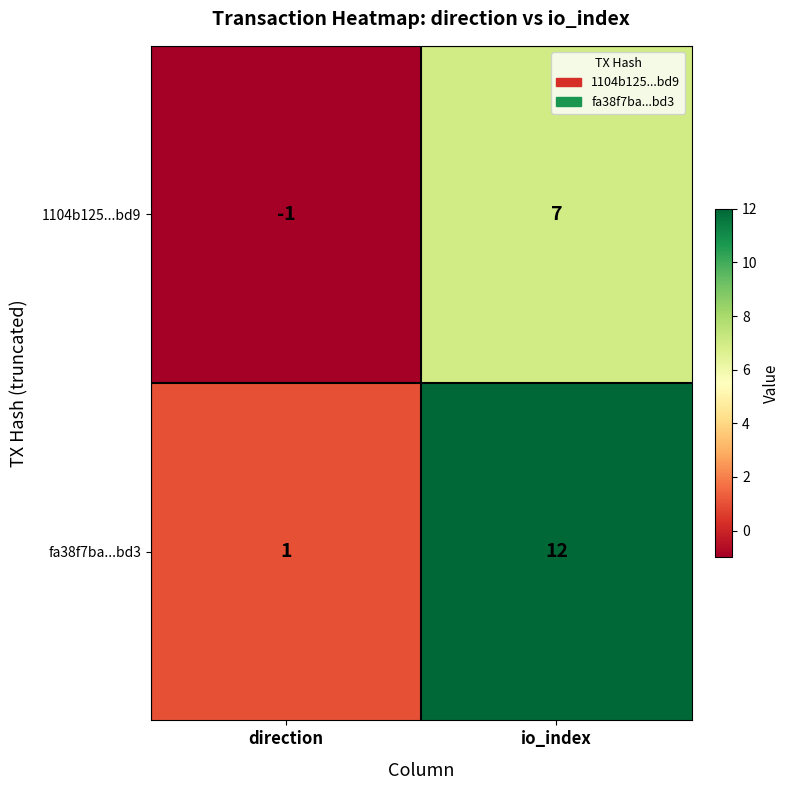

Which label corresponds to the largest value in the chart?

io_index